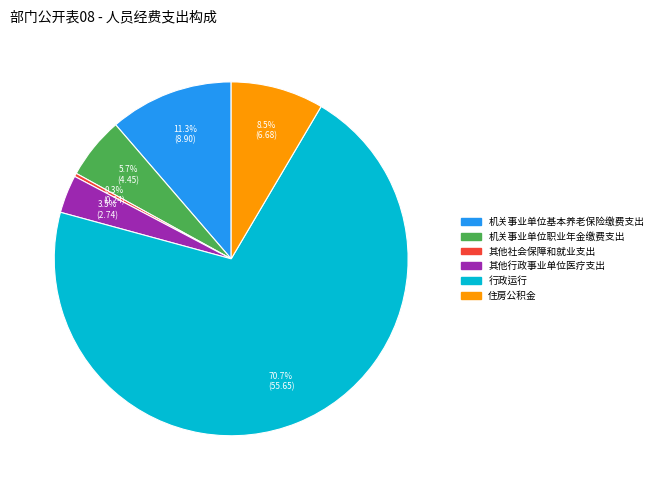

What is the smallest slice in the pie chart?

其他社会保障和就业支出